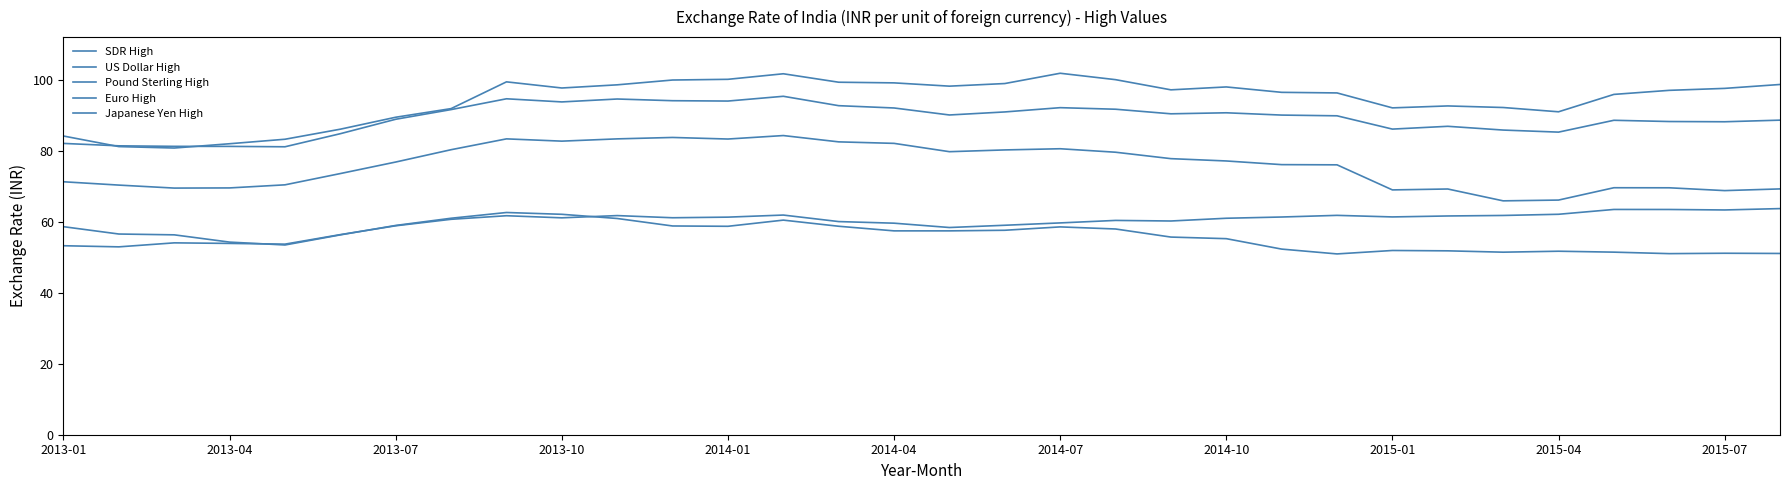

True or false: US Dollar High and Pound Sterling High intersect in this chart.

False